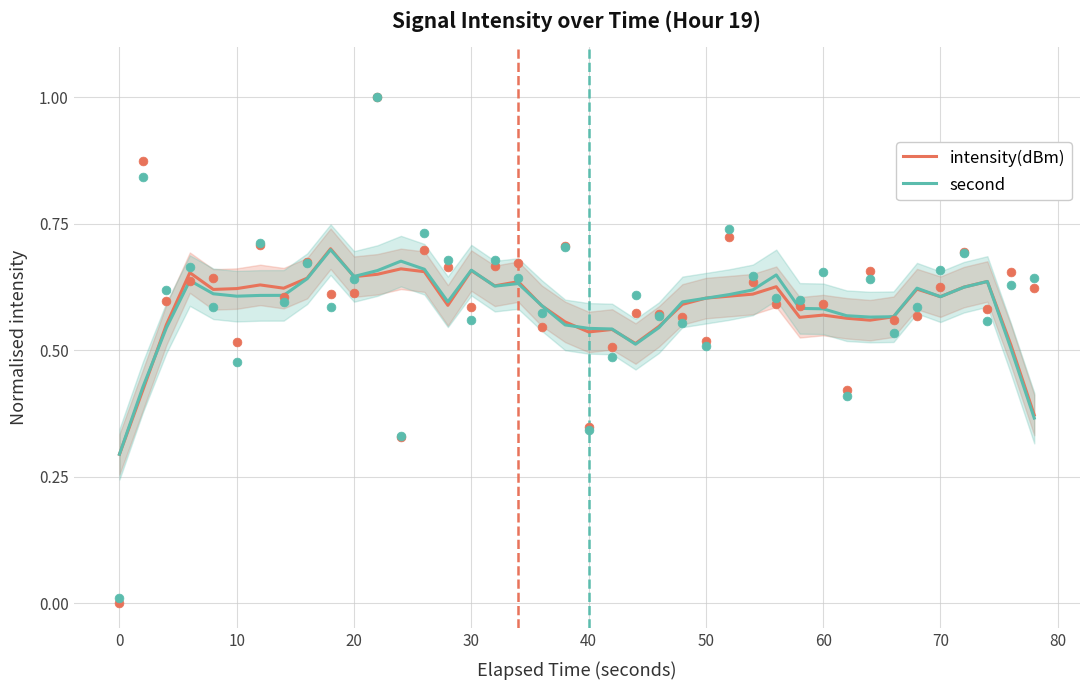

True or false: second has a value of 0.5 at 0.

False